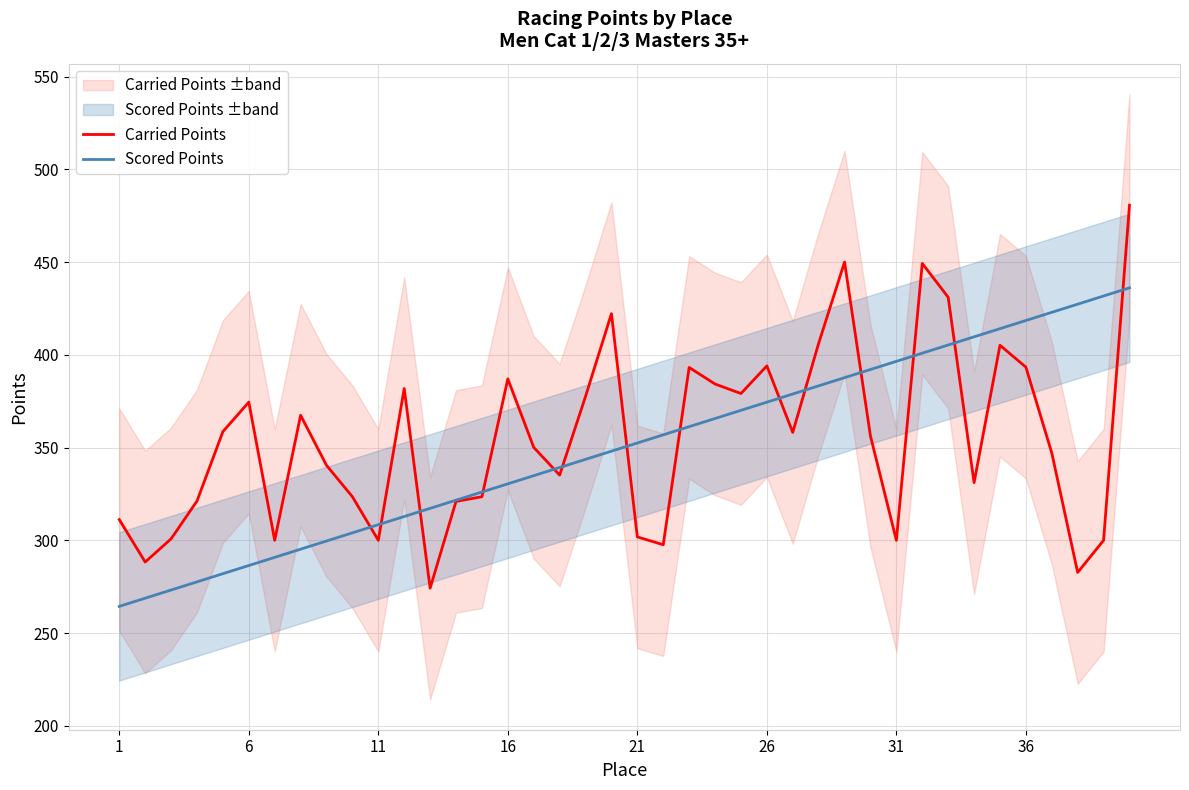

The Carried Points series shows 180.2 at 31. True or false?

False